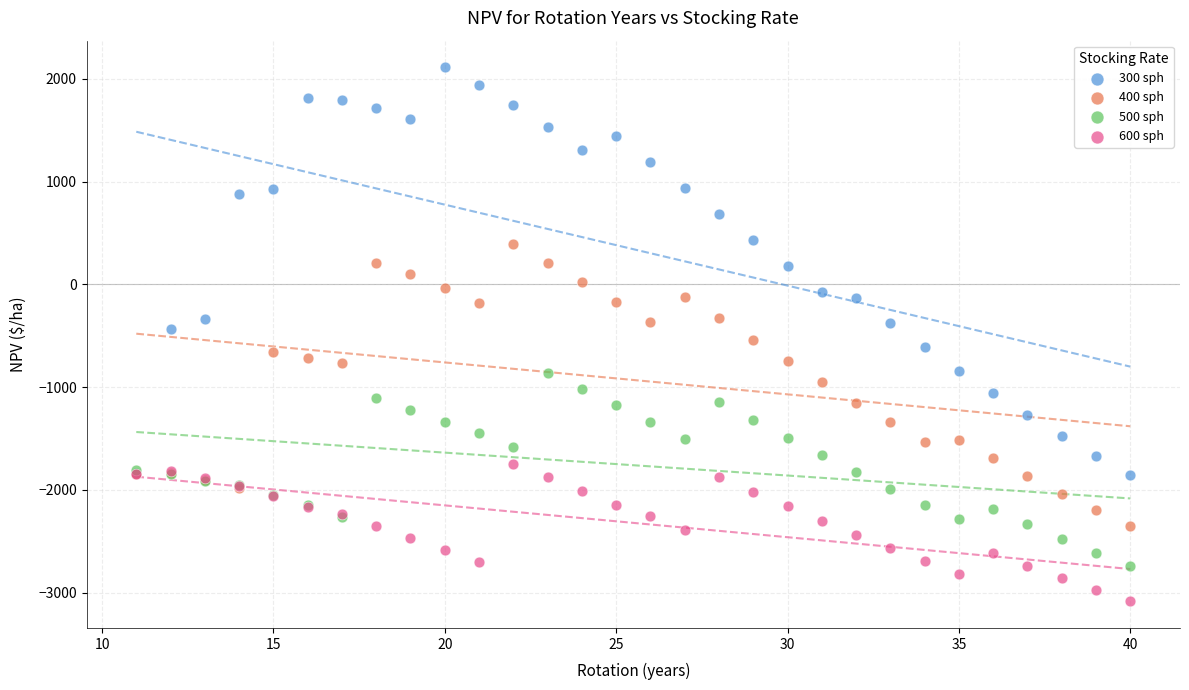

Which series contains the lowest Y value?

600 sph